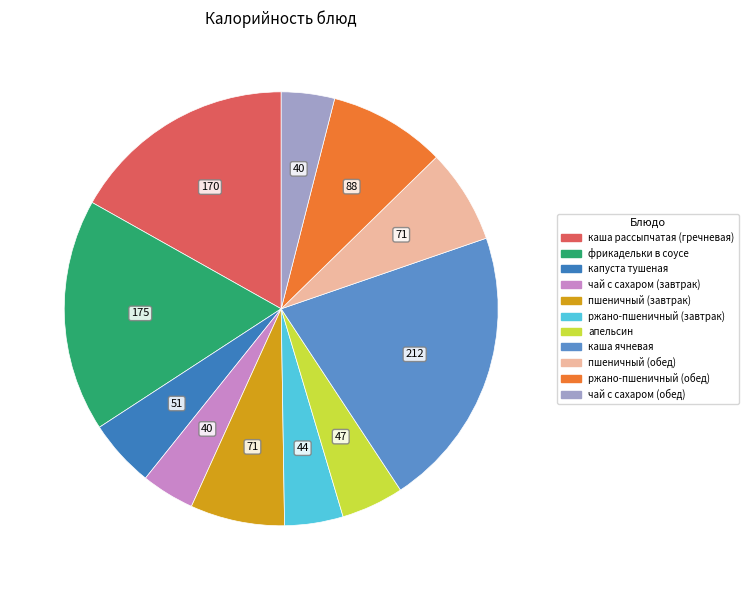

Approximately how many times larger is the value at фрикадельки в соусе compared to каша рассыпчатая (гречневая)?

1.0